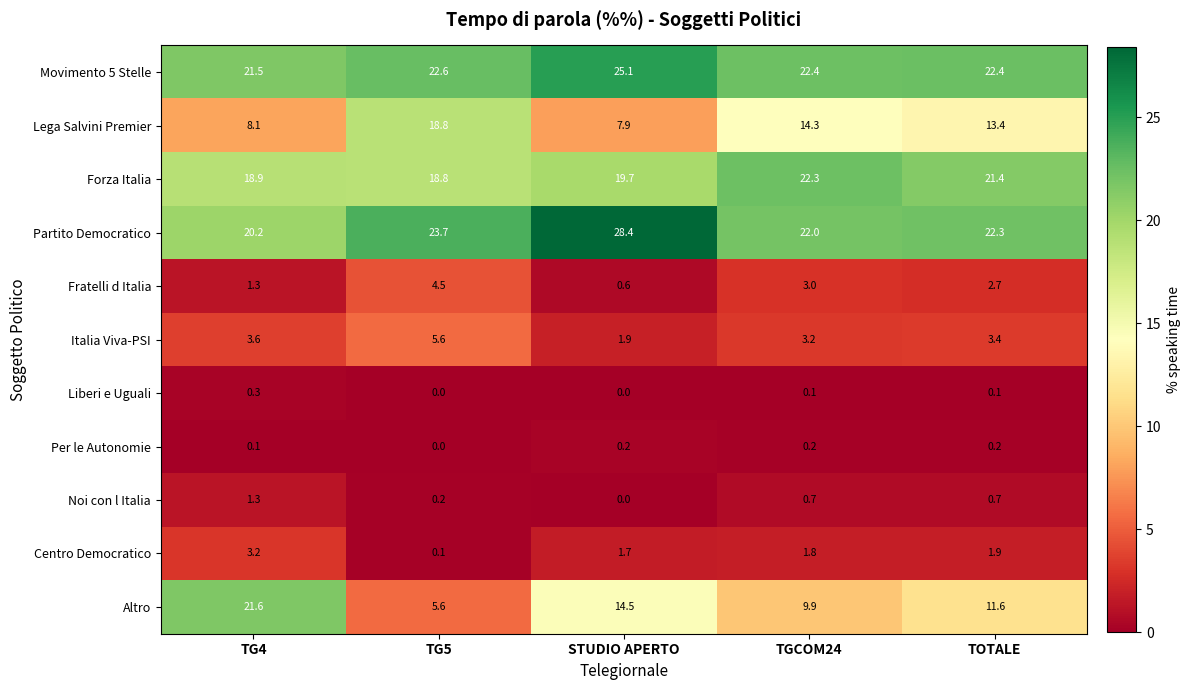

At which label does Altro first exceed 11?

TG4